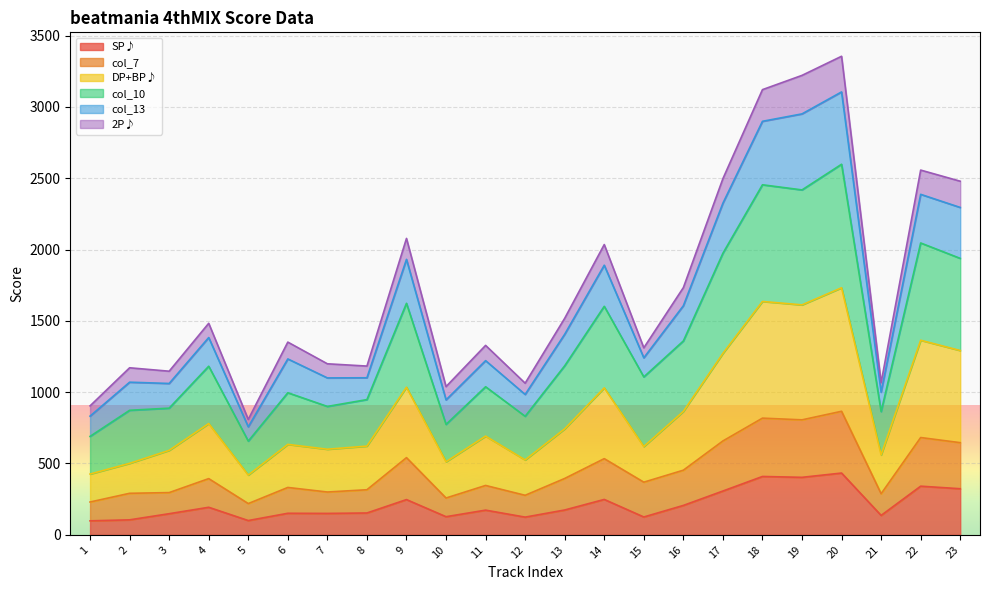

Which category has the lowest value across all series?

1